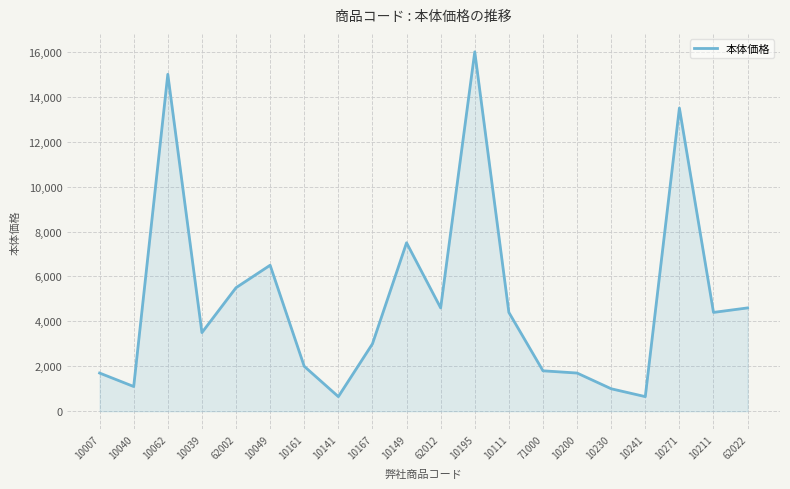

Where is the data nearest to the value 8325?

10149